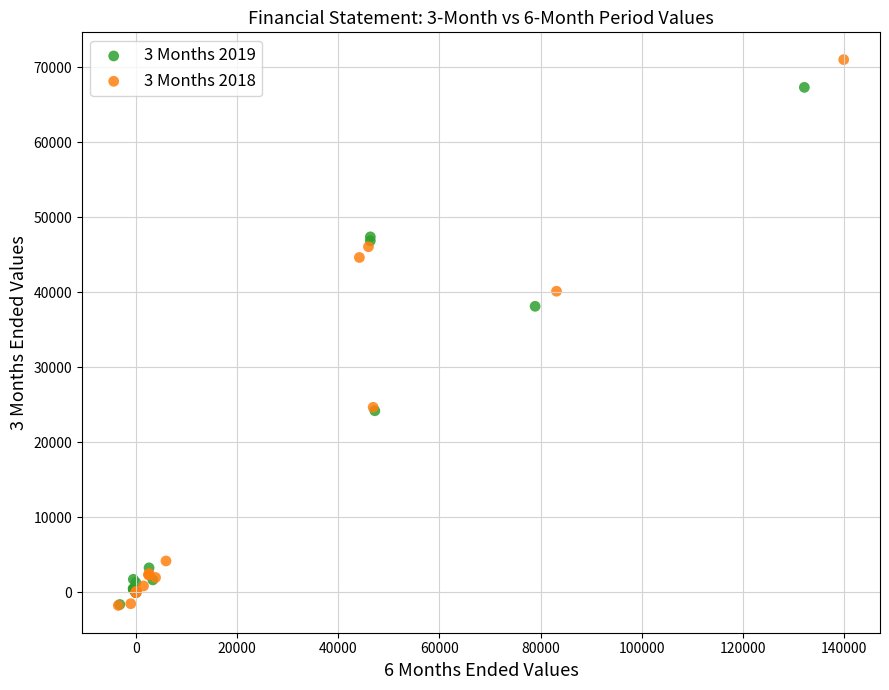

Which series has the largest Y range (max minus min)?

3 Months 2018